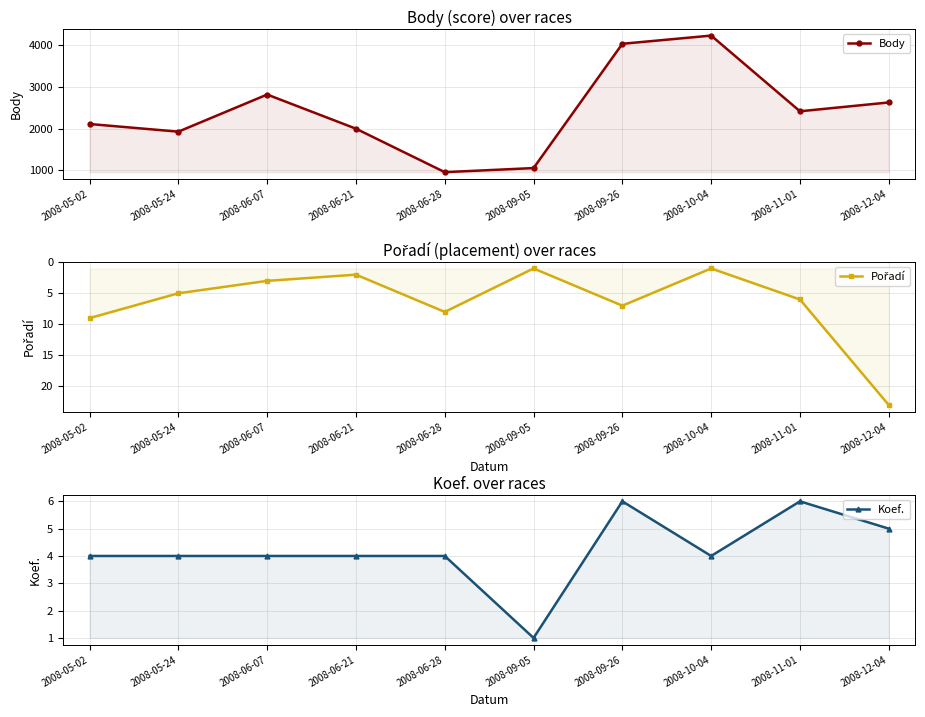

Reading left to right, extract all data points from this chart.

Body: 2108	1925	2812	1996	957	1055	4025	4221	2412	2623
Pořadí: 9	5	3	2	8	1	7	1	6	23
Koef.: 4	4	4	4	4	1	6	4	6	5